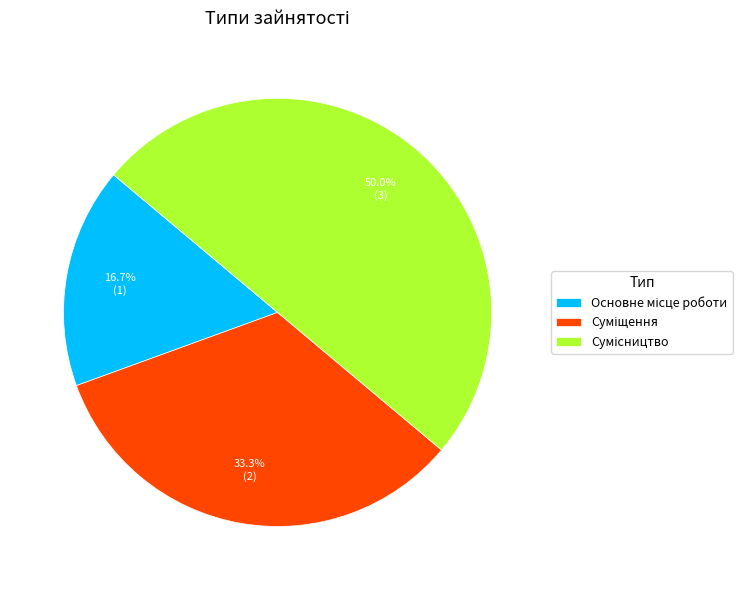

True or false: Основне місце роботи accounts for 17% of the total.

True